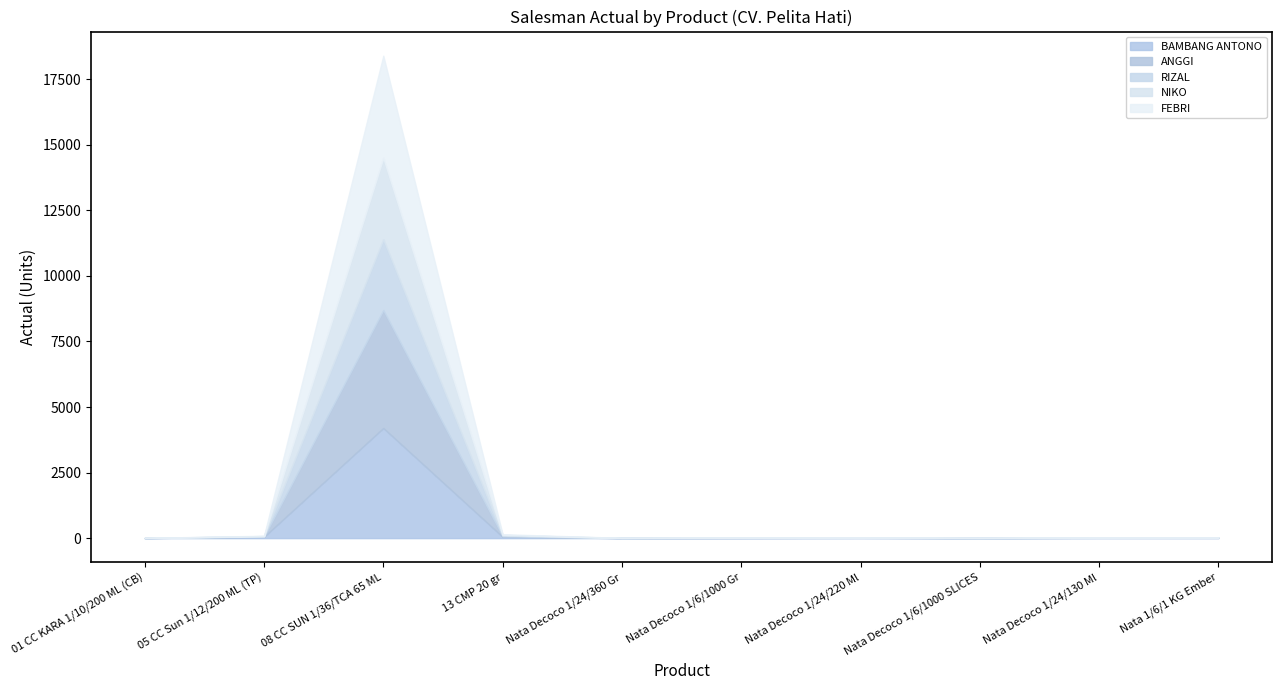

What is the value of the RIZAL point at the 5th from the left?

2